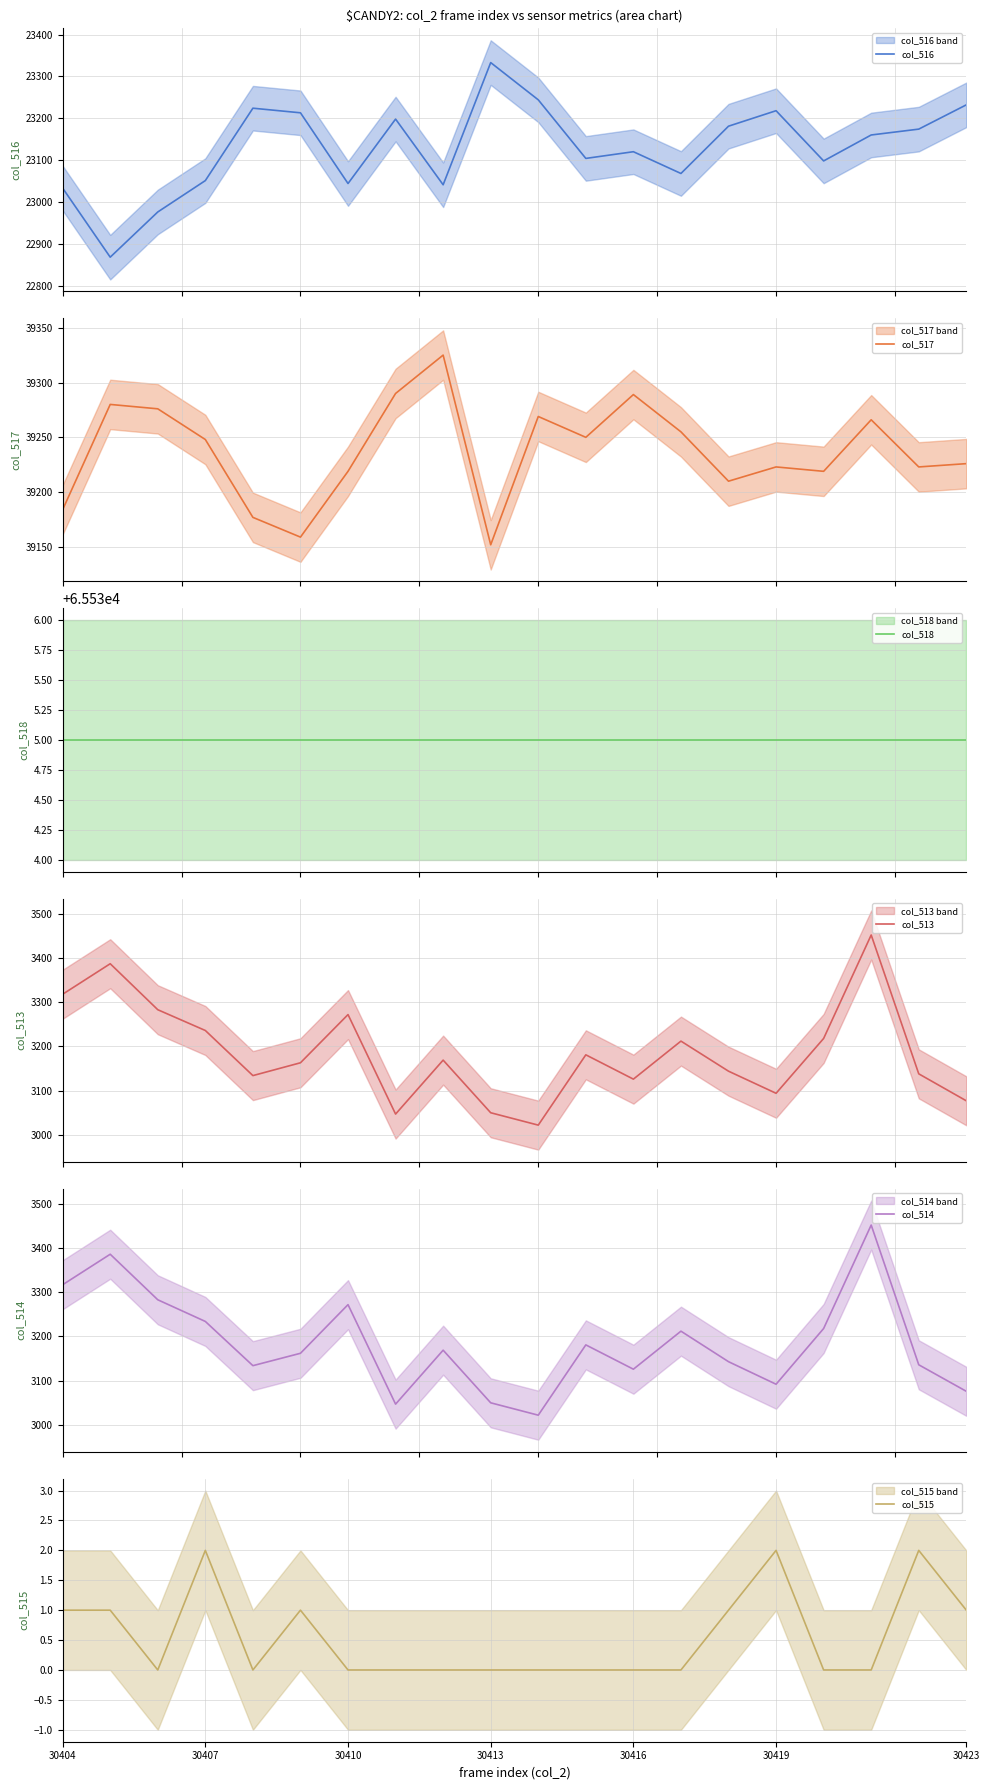

What is the highest value of the col_514 series?

3452